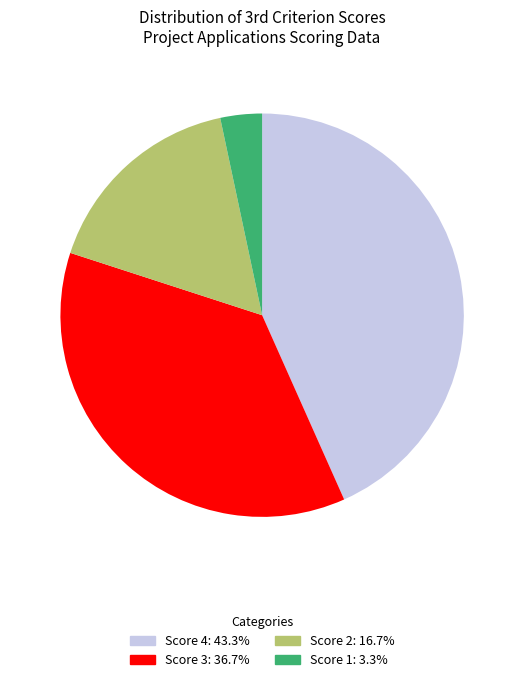

Is there any slice that represents more than half of the pie?

No